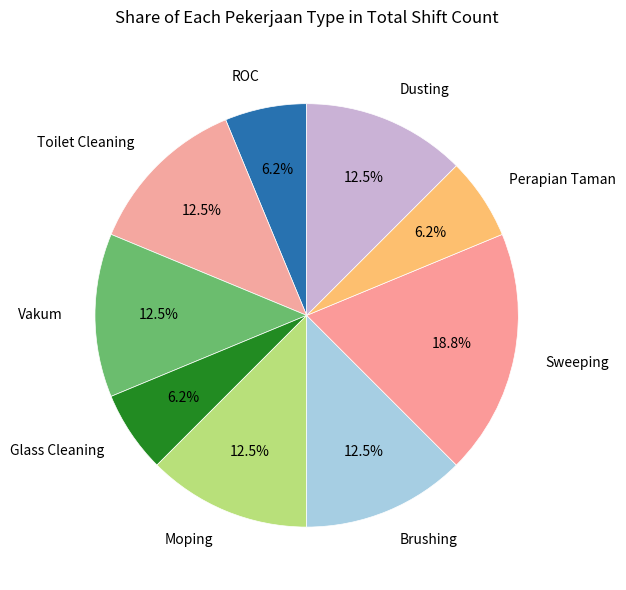

To the nearest percent, what portion does Perapian Taman represent?

6%